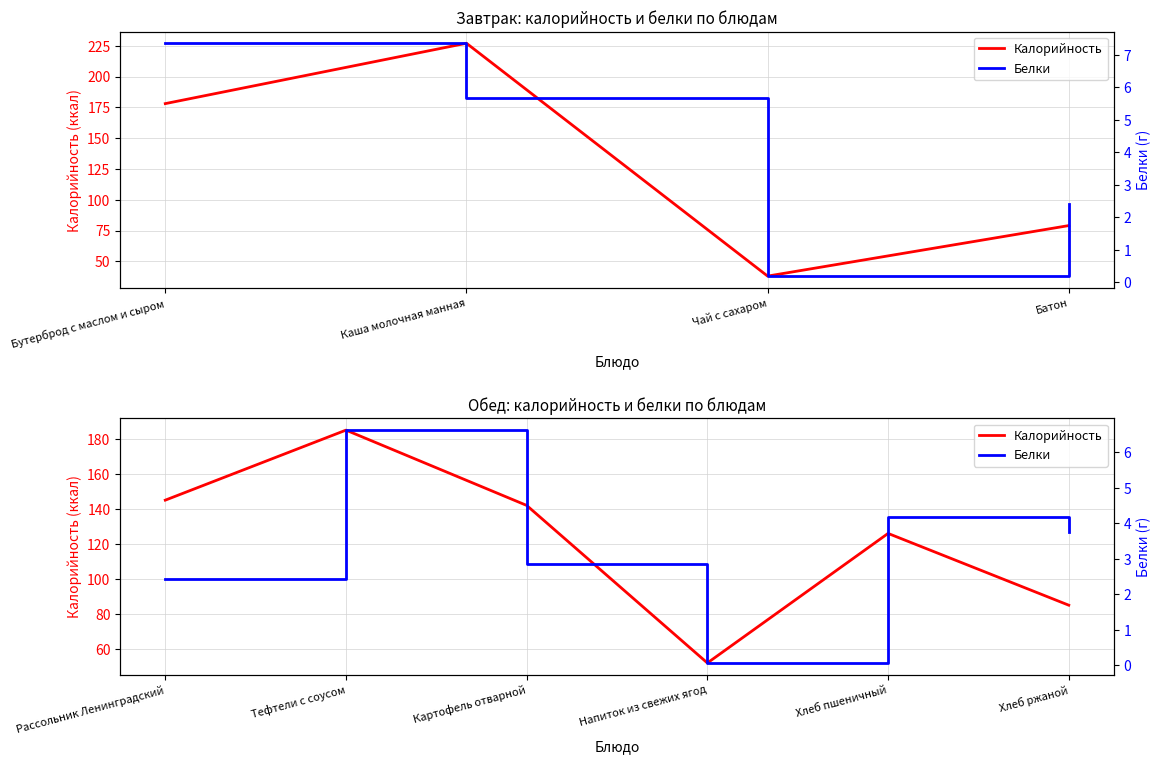

True or false: Калорийность and Белки intersect in this chart.

False